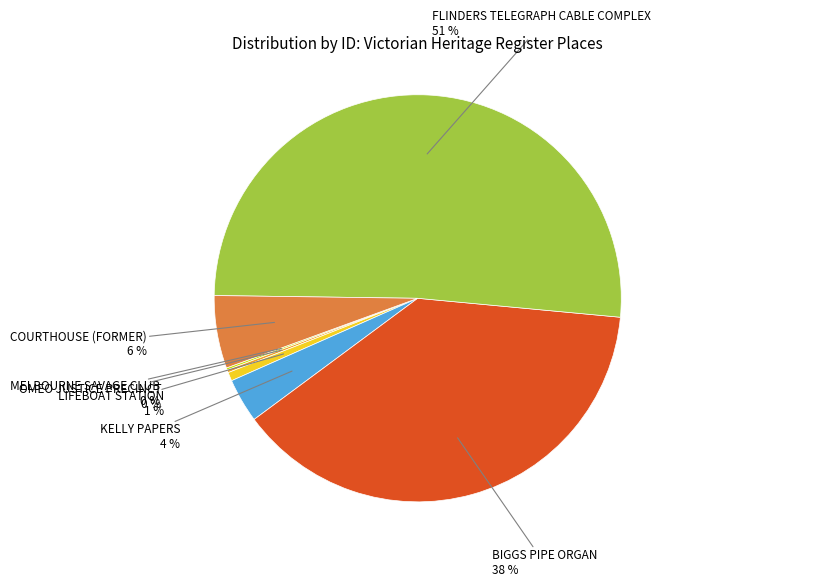

Is the sum of KELLY PAPERS and COURTHOUSE (FORMER) greater than half?

No